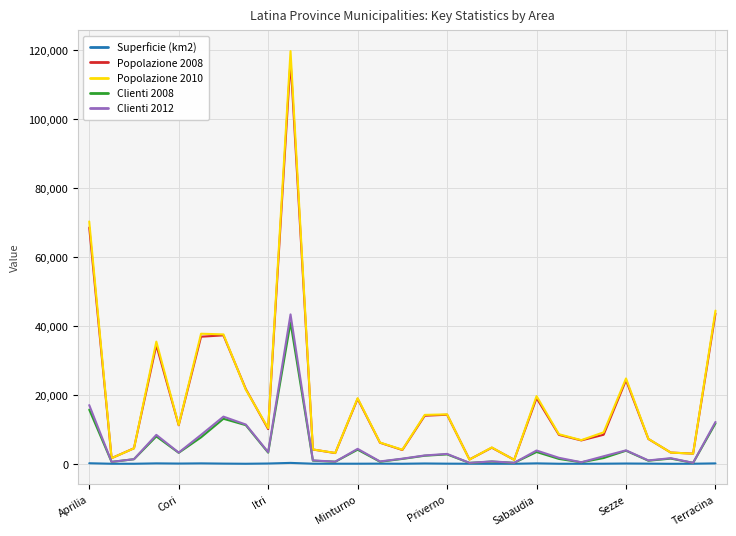

At how many categories does at least one series exceed 81766?

1